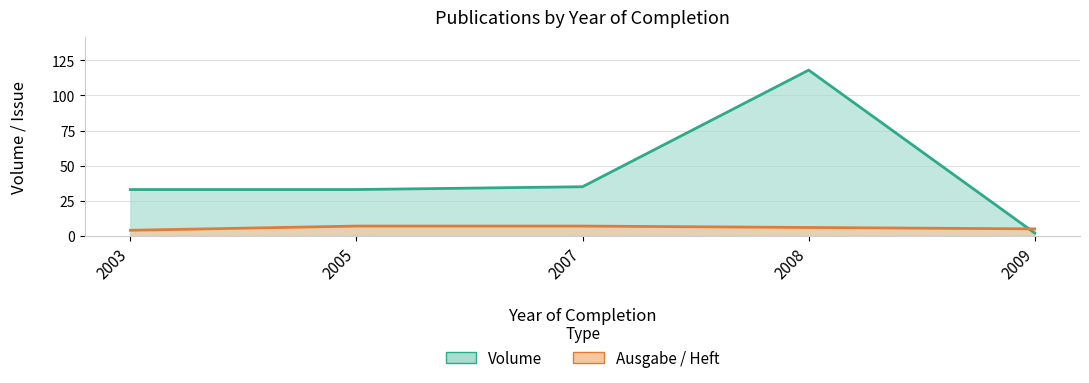

The value of Ausgabe / Heft at 2003 is 4. True or false?

True